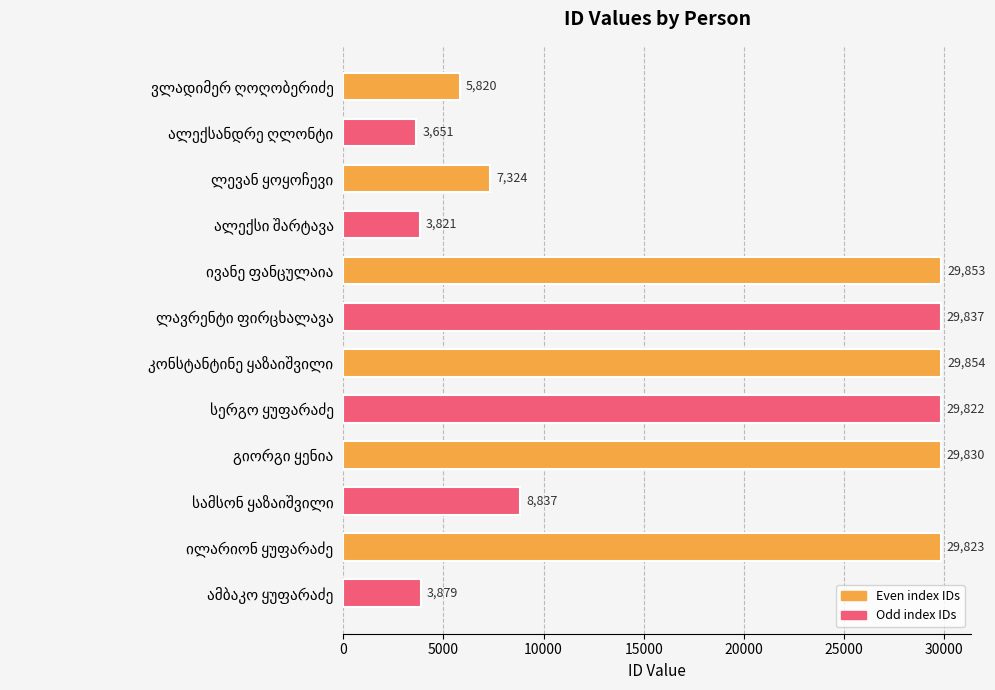

What is the maximum value shown in the chart?

29854